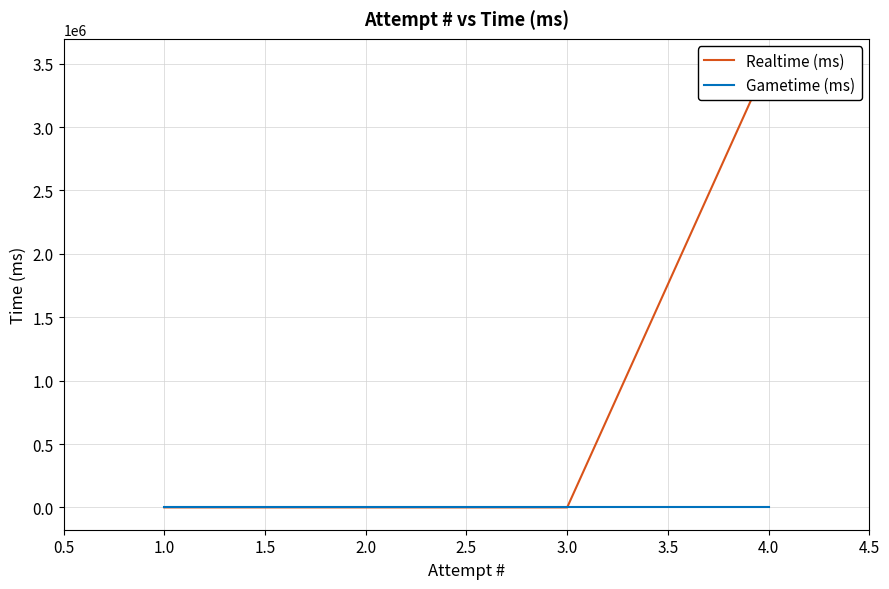

At how many categories does at least one series exceed 1745993?

1